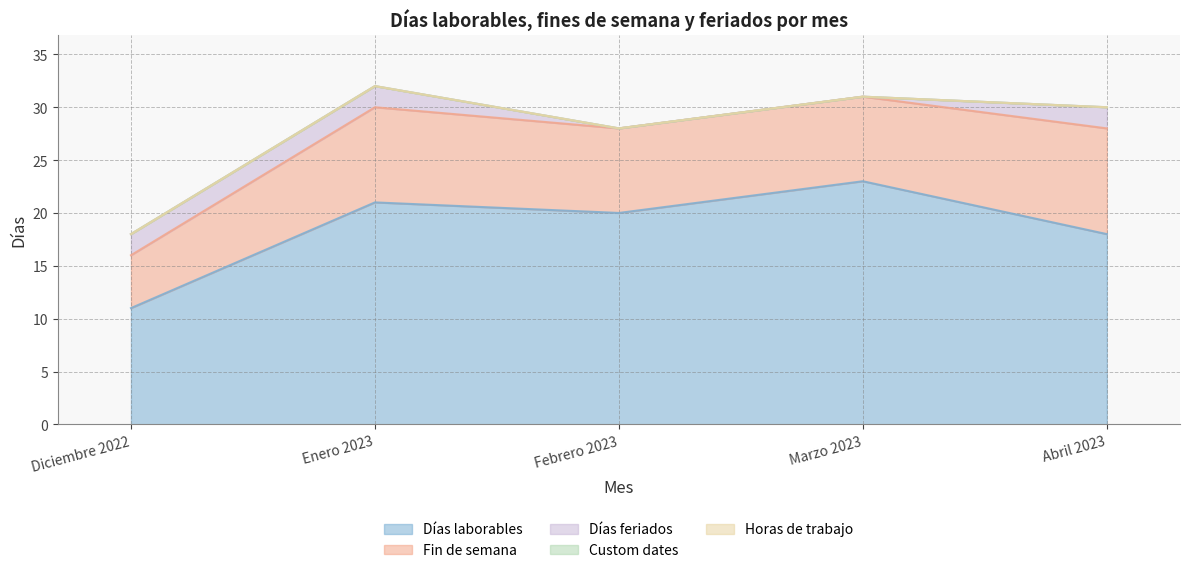

How many data points in Días feriados are less than 2?

2